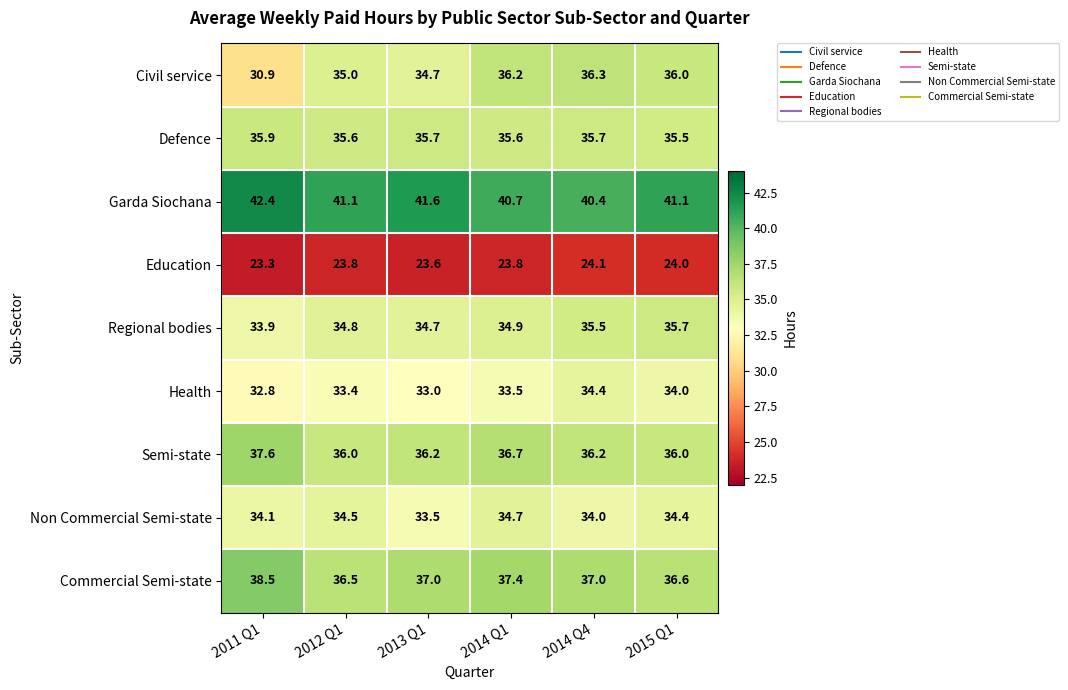

At which category does the chart reach its minimum across all series?

2011 Q1